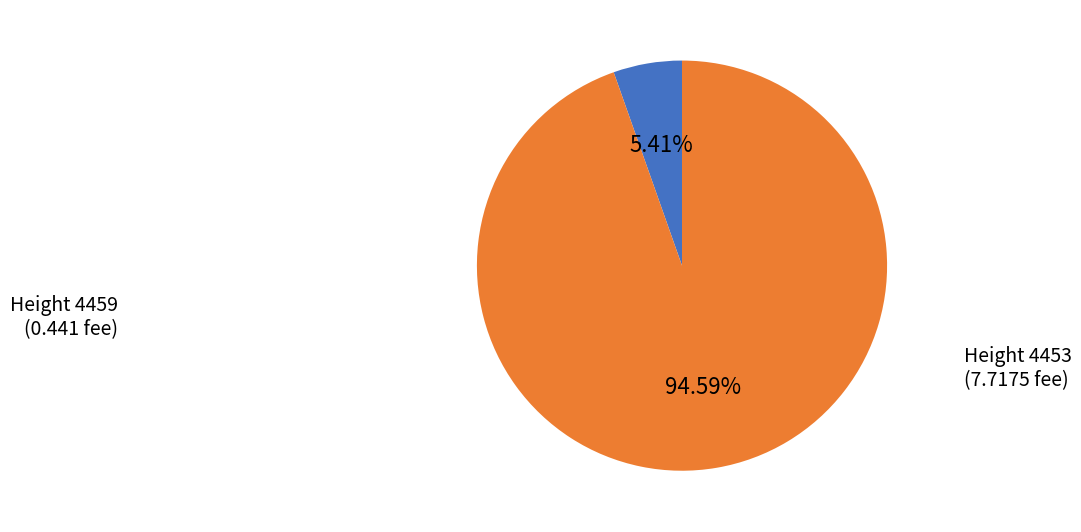

How many slices are in this pie chart?

2